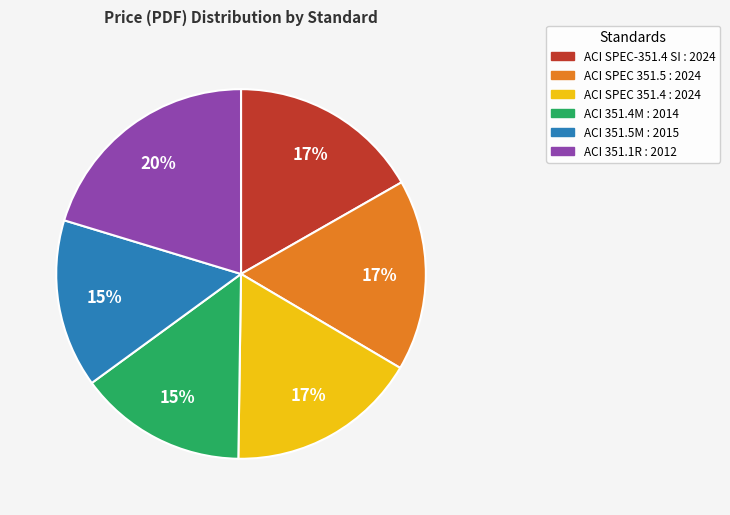

How many slices are in this pie chart?

6